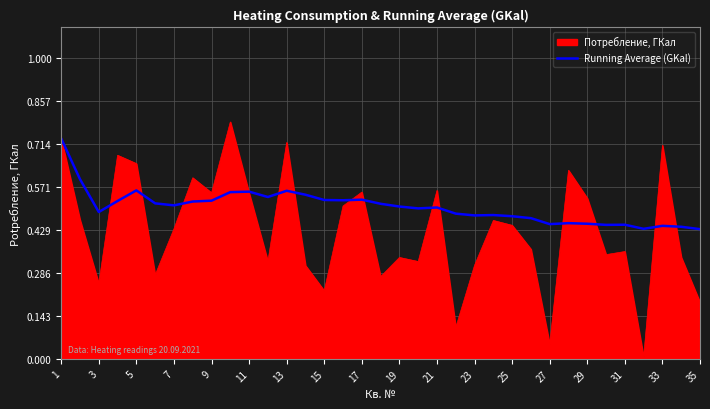

Which series has the largest range (max minus min)?

Потребление, ГКал